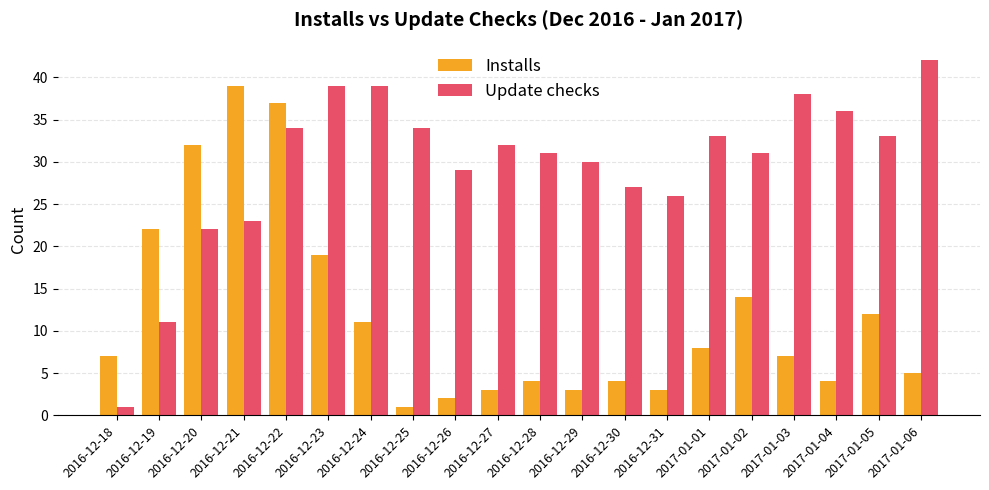

List the series in order of their overall mean, lowest first.

Installs, Update checks